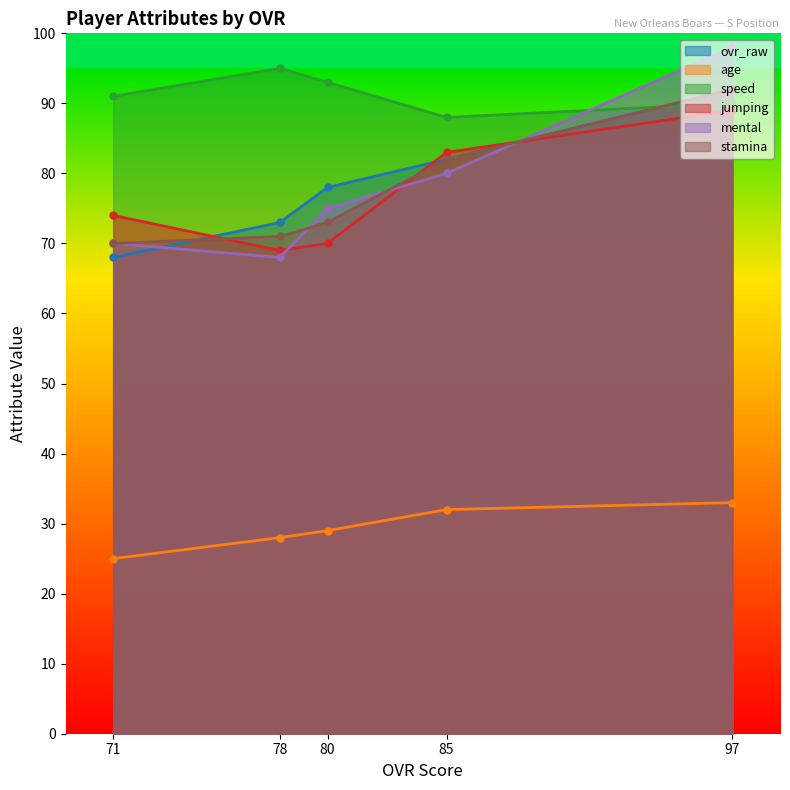

In mental, how many points are lower than both neighbors (excluding endpoints)?

1